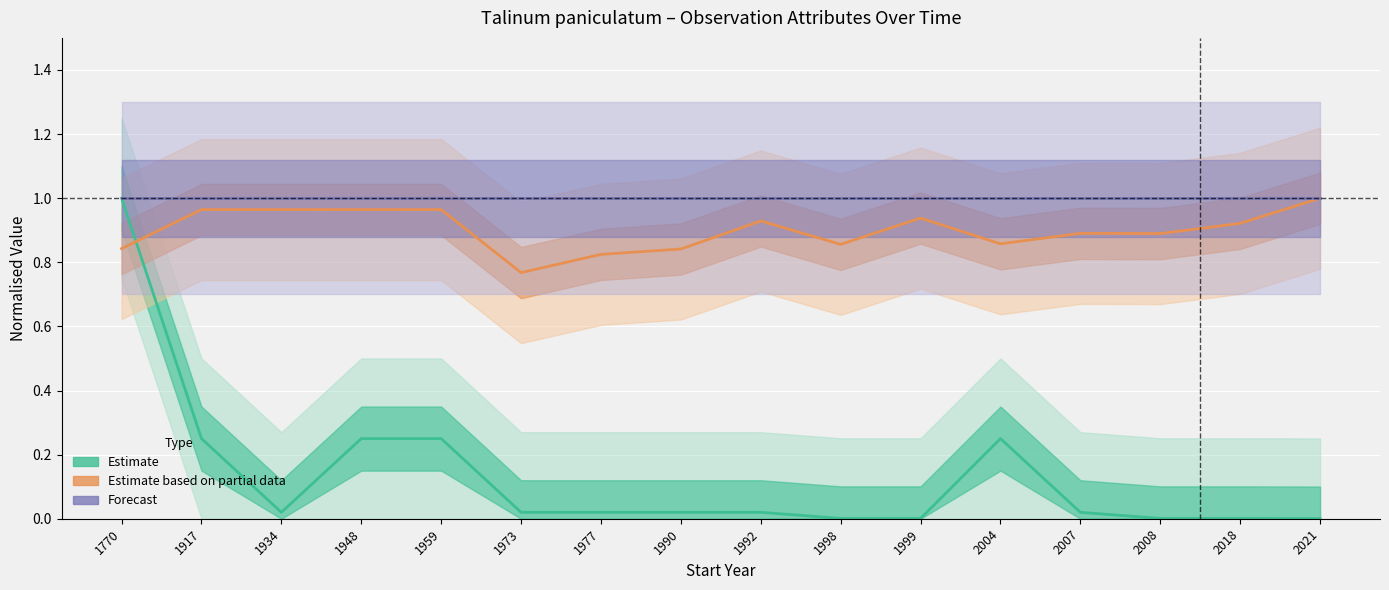

Reading left to right, extract all data points from this chart.

Estimate (LocationPrecision): 1770=1.0	1917=0.2	1934=0.0	1948=0.2	1959=0.2	1973=0.0	1977=0.0	1990=0.0	1992=0.0	1998=0.0	1999=0.0	2004=0.2	2007=0.0	2008=0.0	2018=0.0	2021=0.0
Estimate based on partial data (SiteVisitID): 1770=0.8	1917=1.0	1934=1.0	1948=1.0	1959=1.0	1973=0.8	1977=0.8	1990=0.8	1992=0.9	1998=0.9	1999=0.9	2004=0.9	2007=0.9	2008=0.9	2018=0.9	2021=1.0
Forecast (ProjectID): 1770=1.0	1917=1.0	1934=1.0	1948=1.0	1959=1.0	1973=1.0	1977=1.0	1990=1.0	1992=1.0	1998=1.0	1999=1.0	2004=1.0	2007=1.0	2008=1.0	2018=1.0	2021=1.0